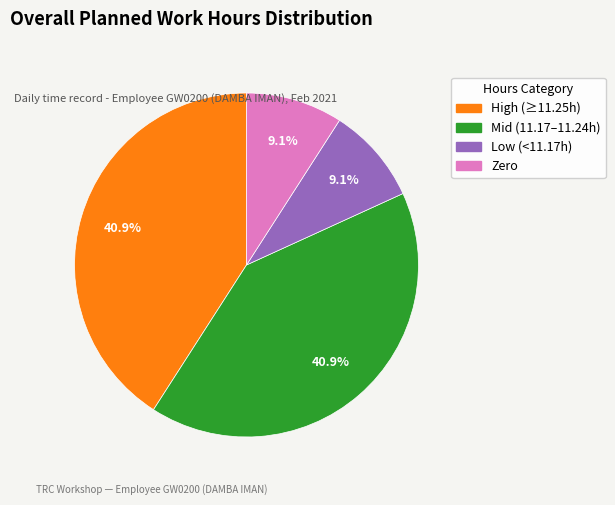

Does any single category account for the majority?

No